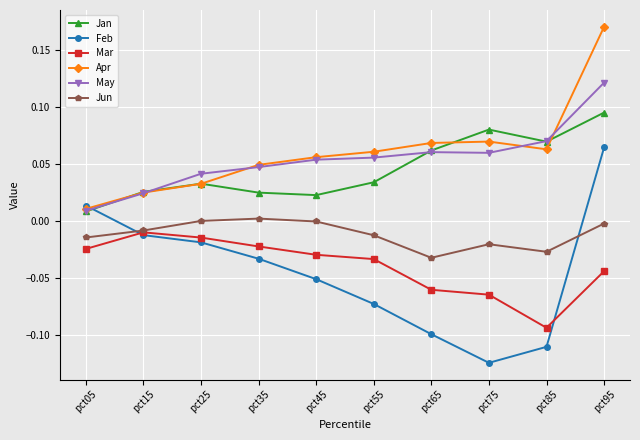

Is it true that Feb equals -0.0 at pct65?

False